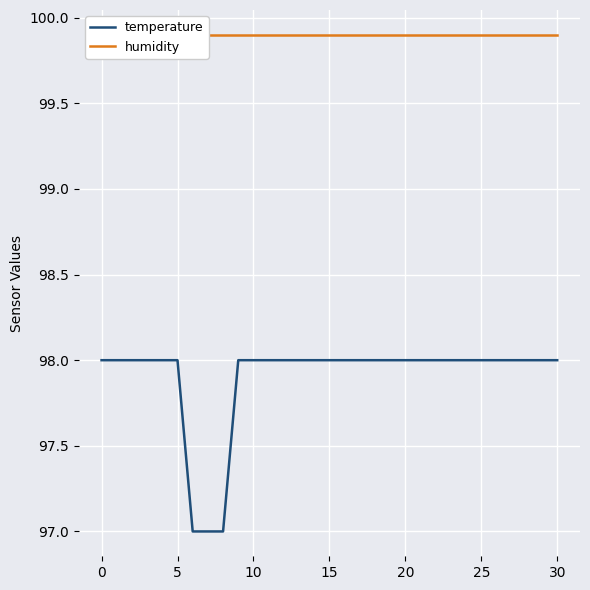

What is the highest value of the temperature series?

98